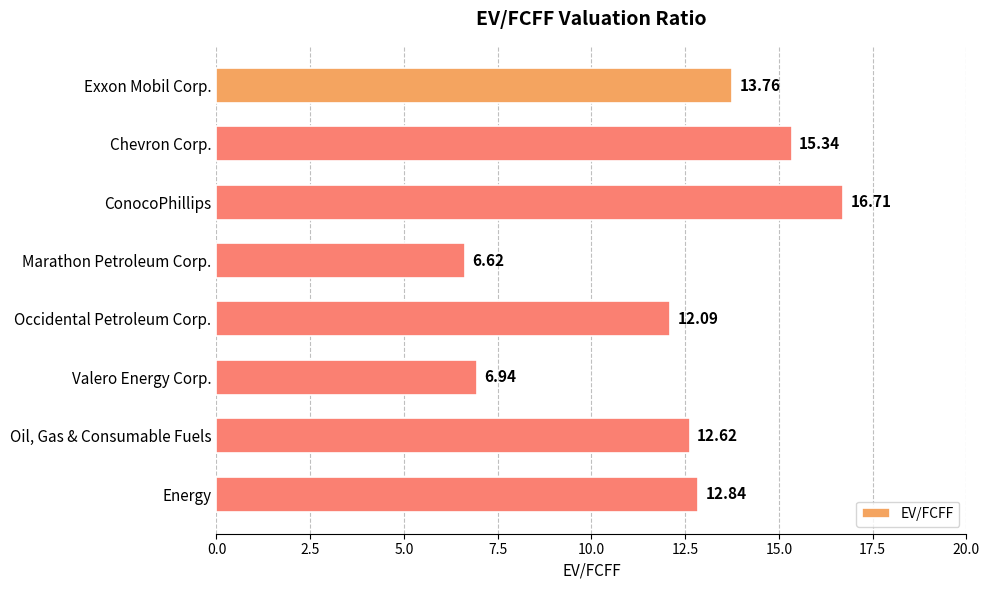

What is the label of the 7th bar from the top?

Oil, Gas & Consumable Fuels